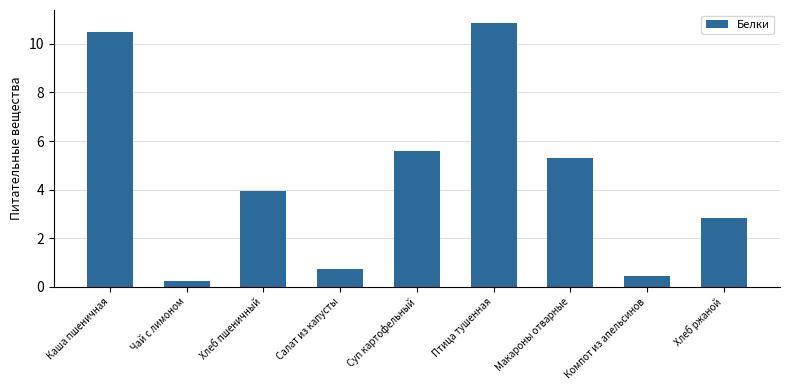

True or false: the data shows 10.8 at Птица тушенная.

True